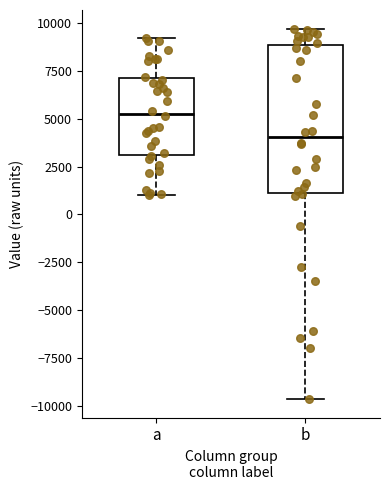

Reading left to right, transcribe this box plot: for each box, give where its median line is, the range the box spans, and where its two whiskers end, as read against the y-axis. The values are not printed on the chart, so give them approximately, as read against the axis.

a: median 5000, box 3000 to 7000, whiskers 1000 to 9000
b: median 4000, box 1000 to 9000, whiskers -9500 to 9500